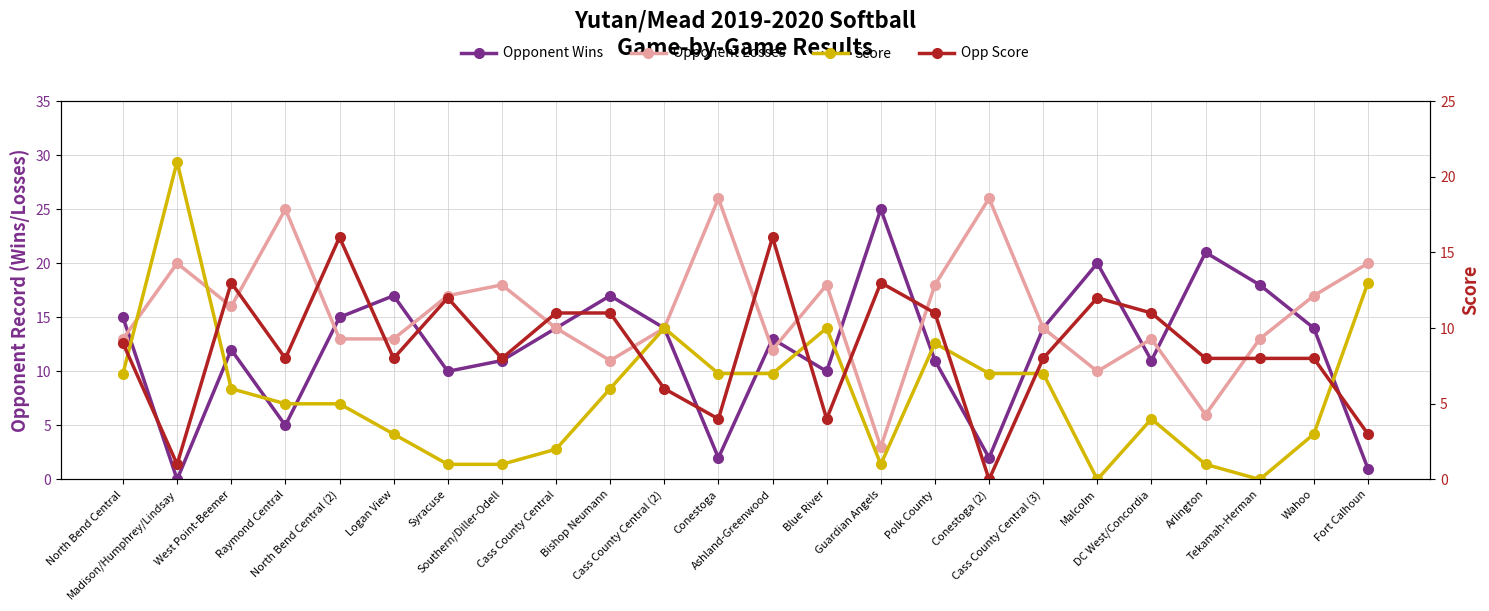

Read the Opp Score value at DC West/Concordia.

11